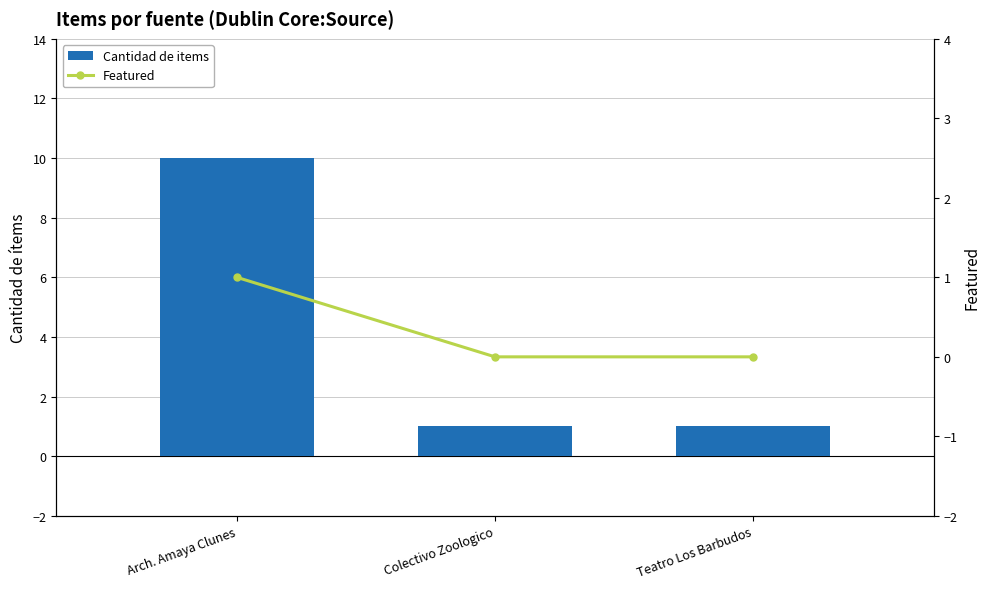

What is the value of the Featured bar at the 1st from the left?

1